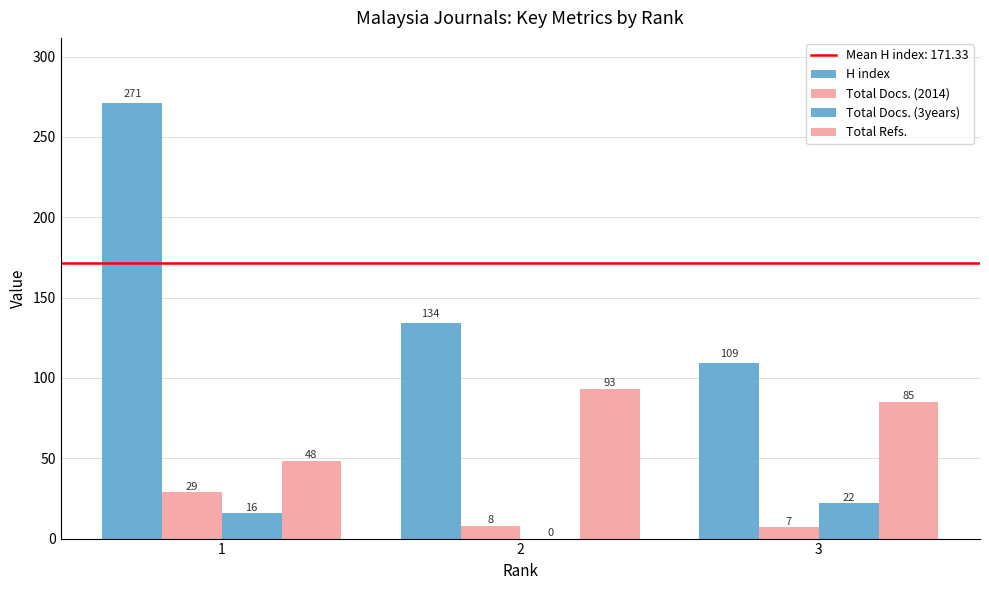

Are the bars horizontal?

No